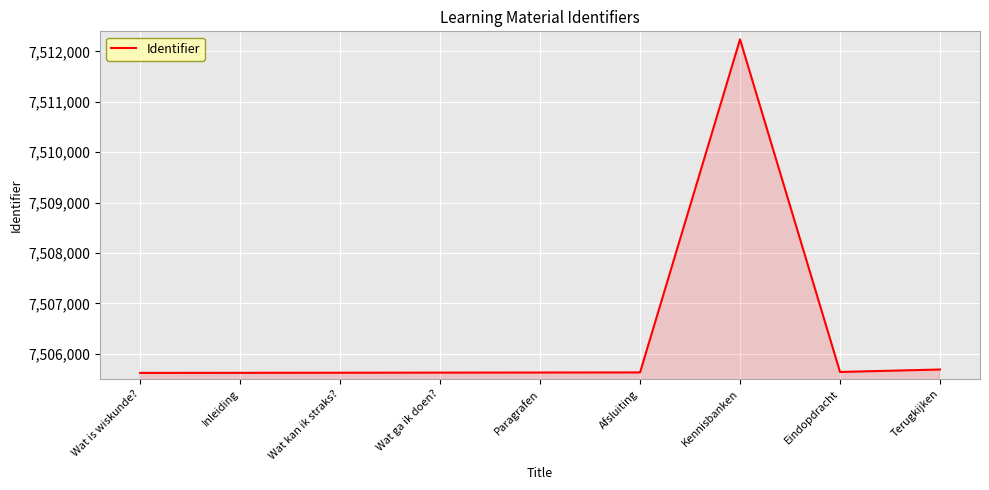

What is the approximate value at Wat kan ik straks??

7505624